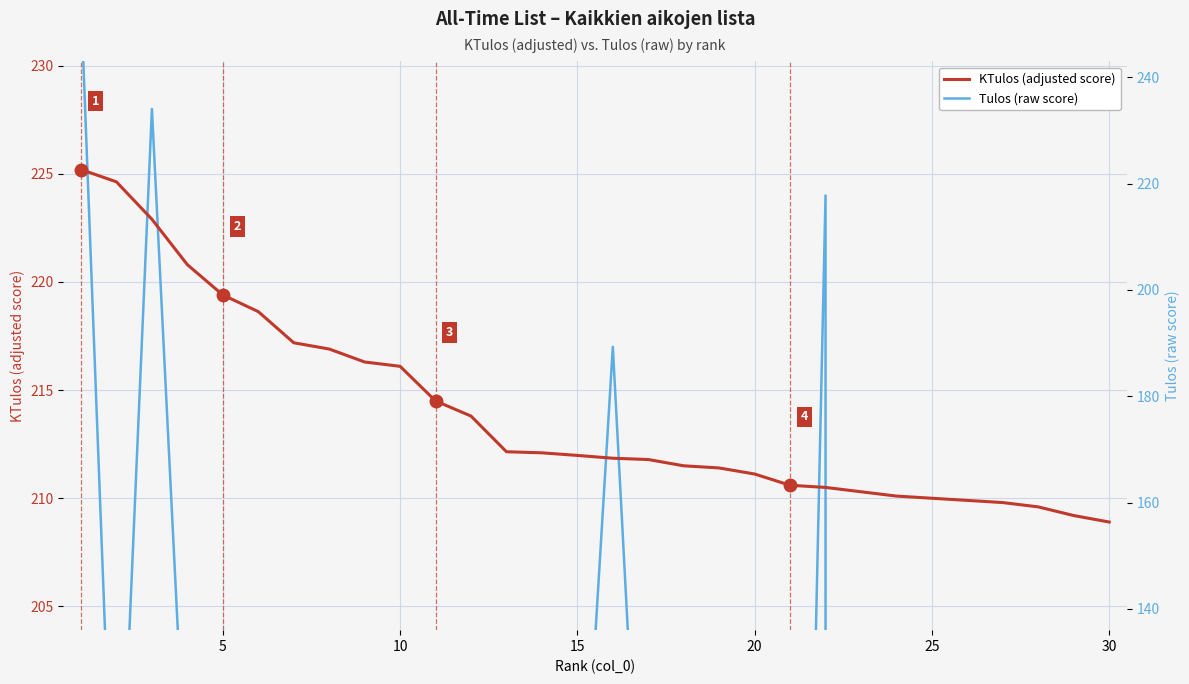

Which series has the largest range (max minus min)?

Tulos (raw score)